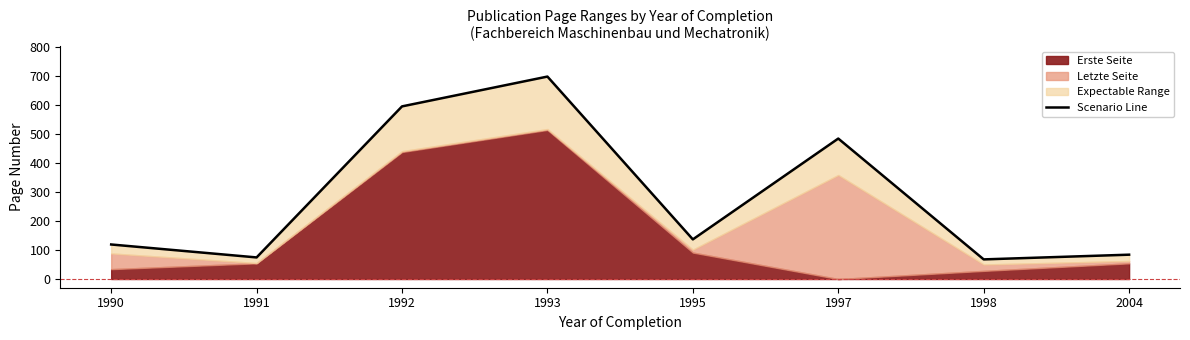

What is the maximum value shown in the chart?

696.6